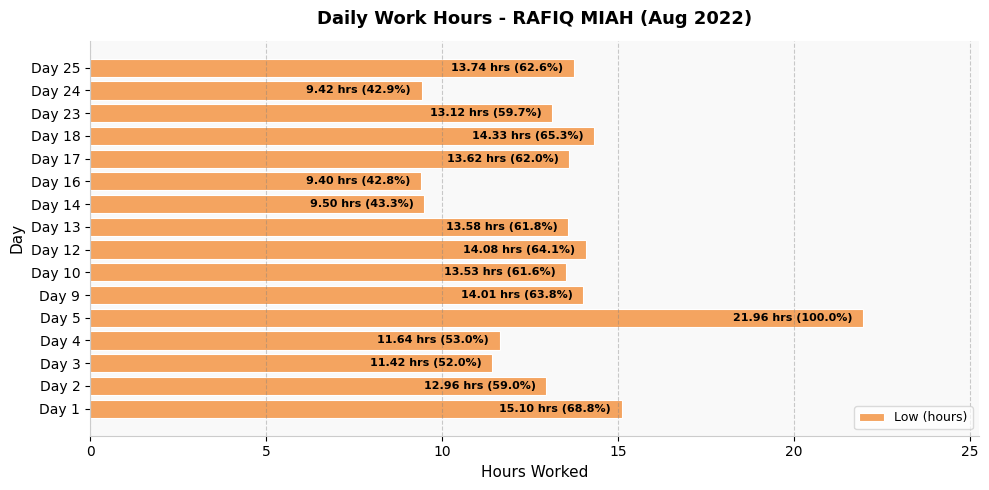

How many categories are shown in the chart?

16